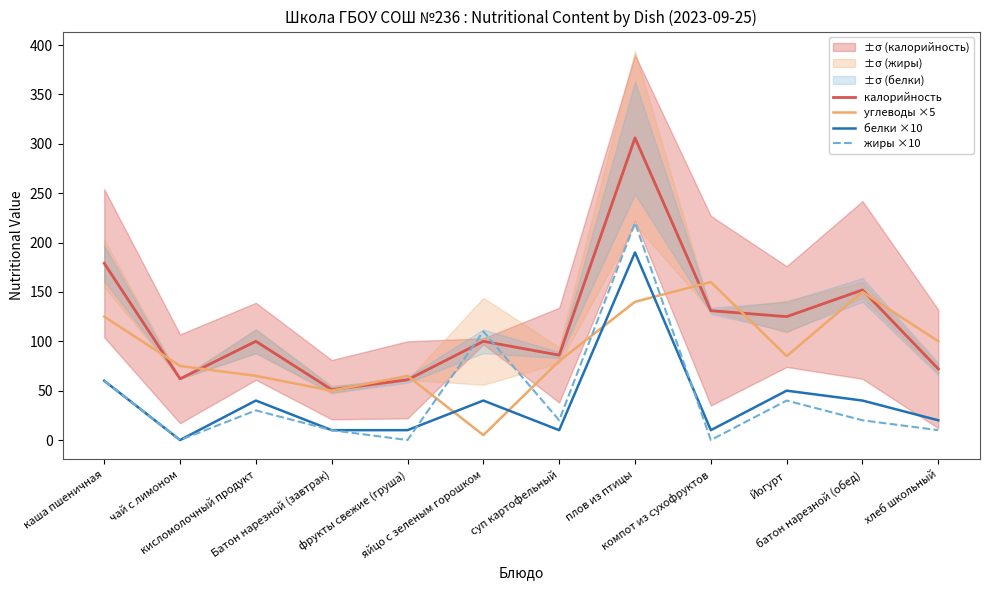

How many positive values does the жиры ×10 series have?

9